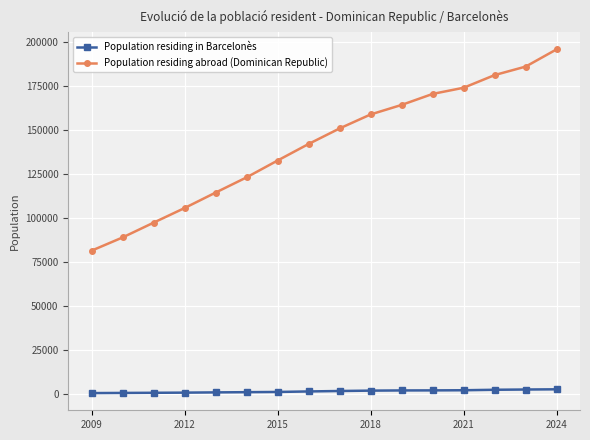

Rank the series by their average value, from highest to lowest.

Population residing abroad (Dominican Republic), Population residing in Barcelonès